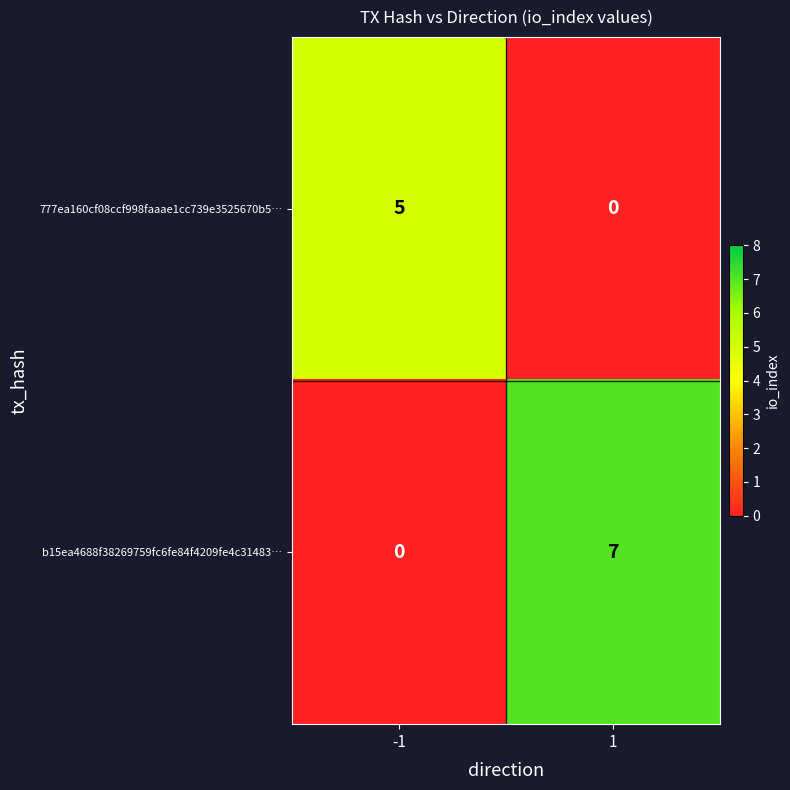

Rank the series at 1 from highest to lowest value.

b15ea4688f38269759fc6fe84f4209fe4c31483…, 777ea160cf08ccf998faaae1cc739e3525670b5…